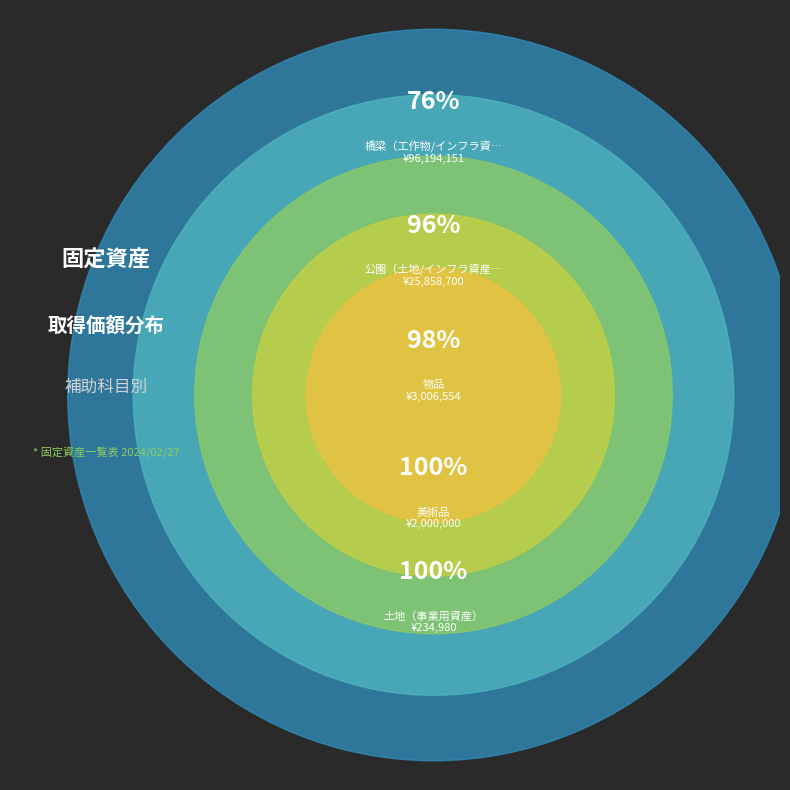

Is 公園（土地/インフラ資産） the majority of the pie?

No